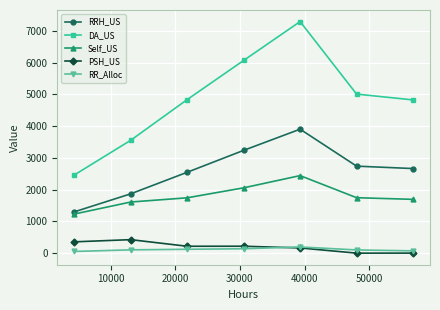

How many interior local peaks does the RRH_US series have?

1